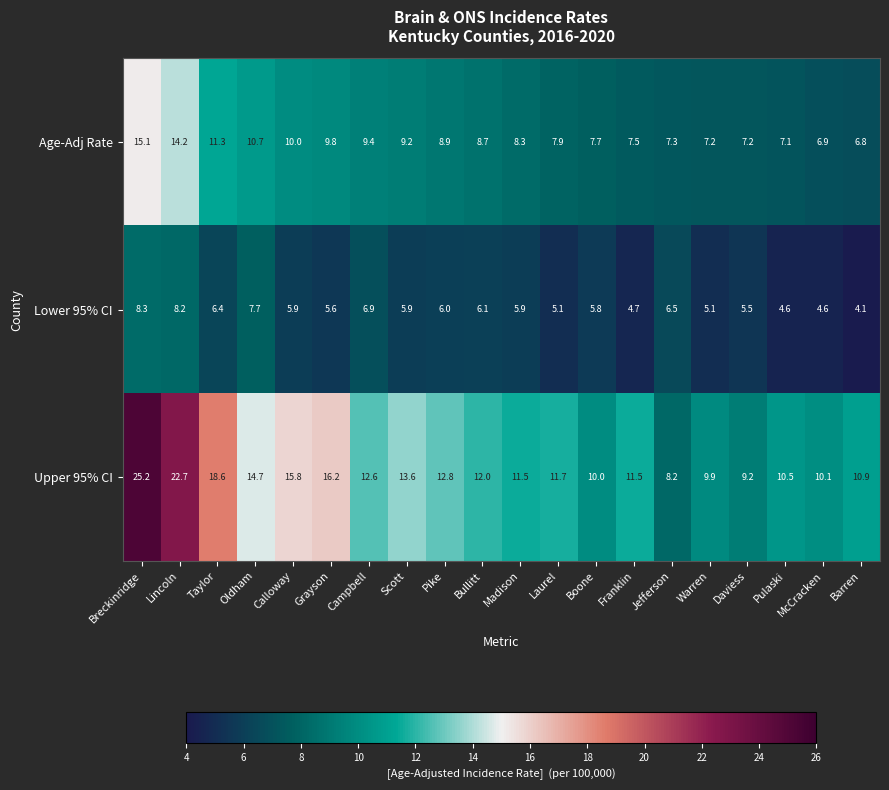

What is the difference between the maximum and minimum values in the Age-Adj Rate series?

8.3